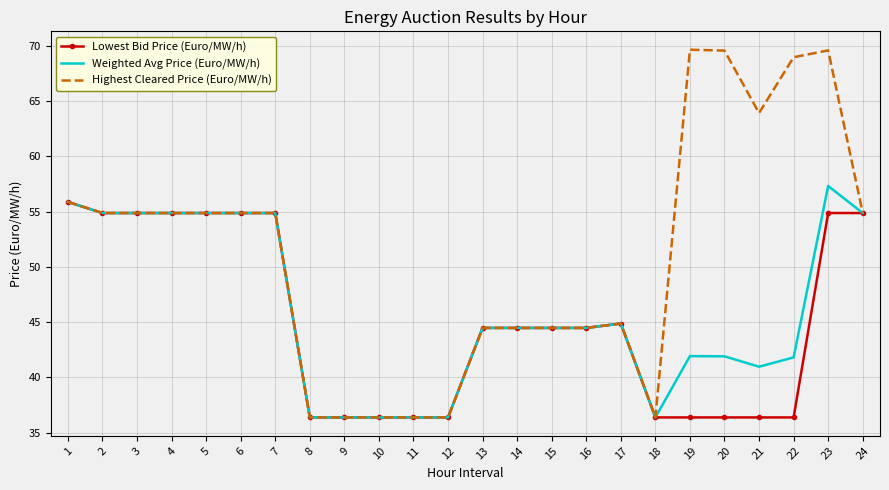

Where does the Lowest Bid Price (Euro/MW/h) series first go above 44?

1